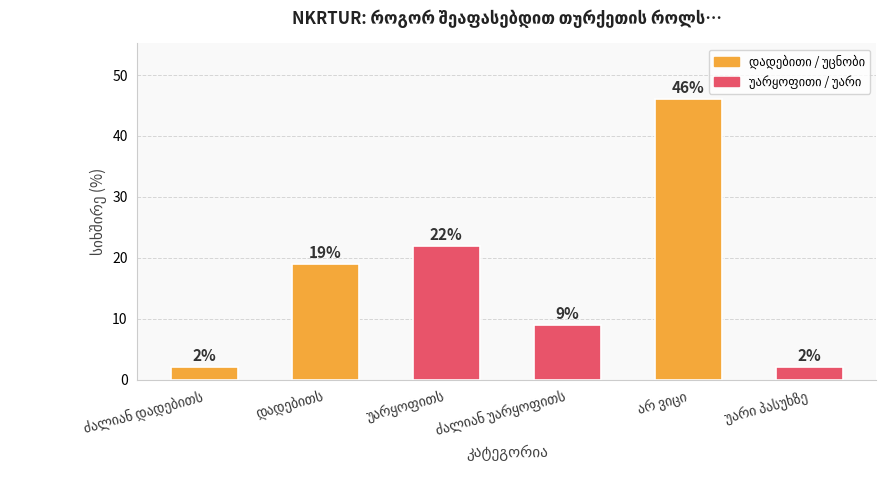

What is the maximum value shown in the chart?

46